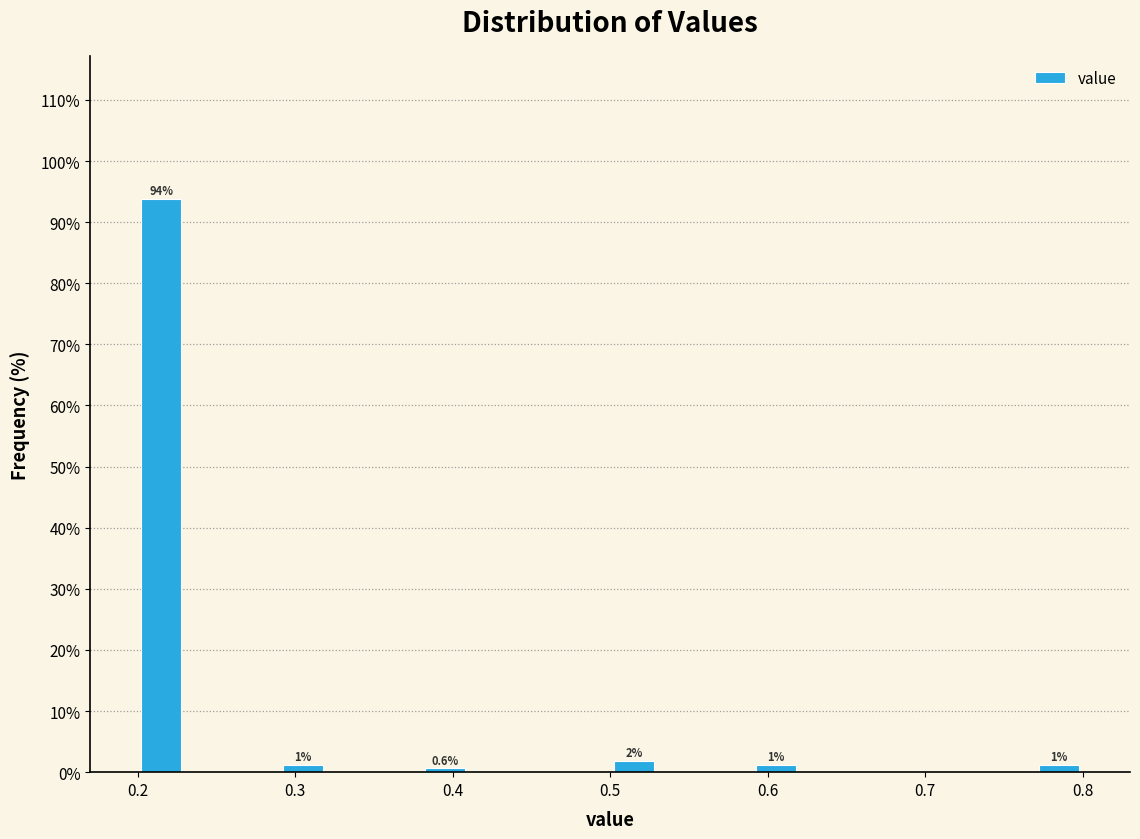

Around what value on the x-axis is the tallest bar? Give the approximate position of its centre, as read against the axis.

0.22